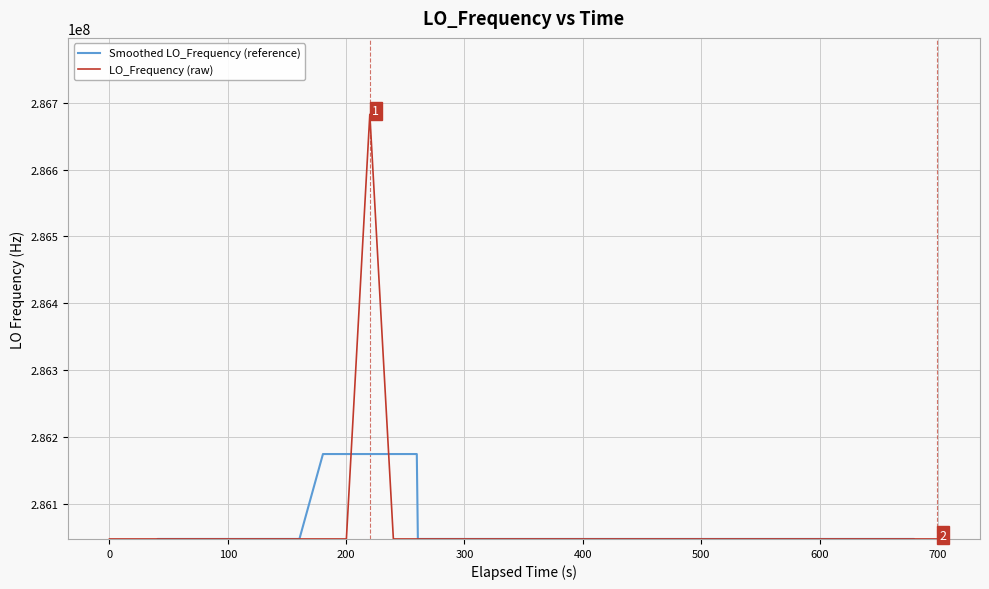

How many categories are shown in the chart?

40